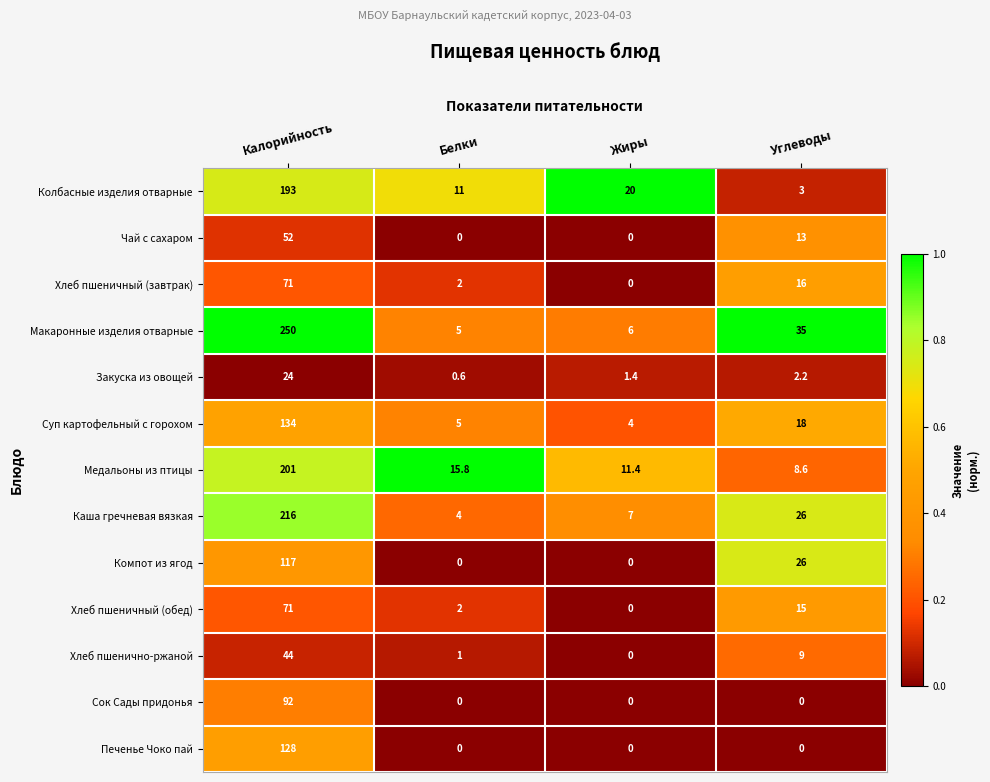

What is the sum of the Компот из ягод values at Белки and Углеводы?

26.0